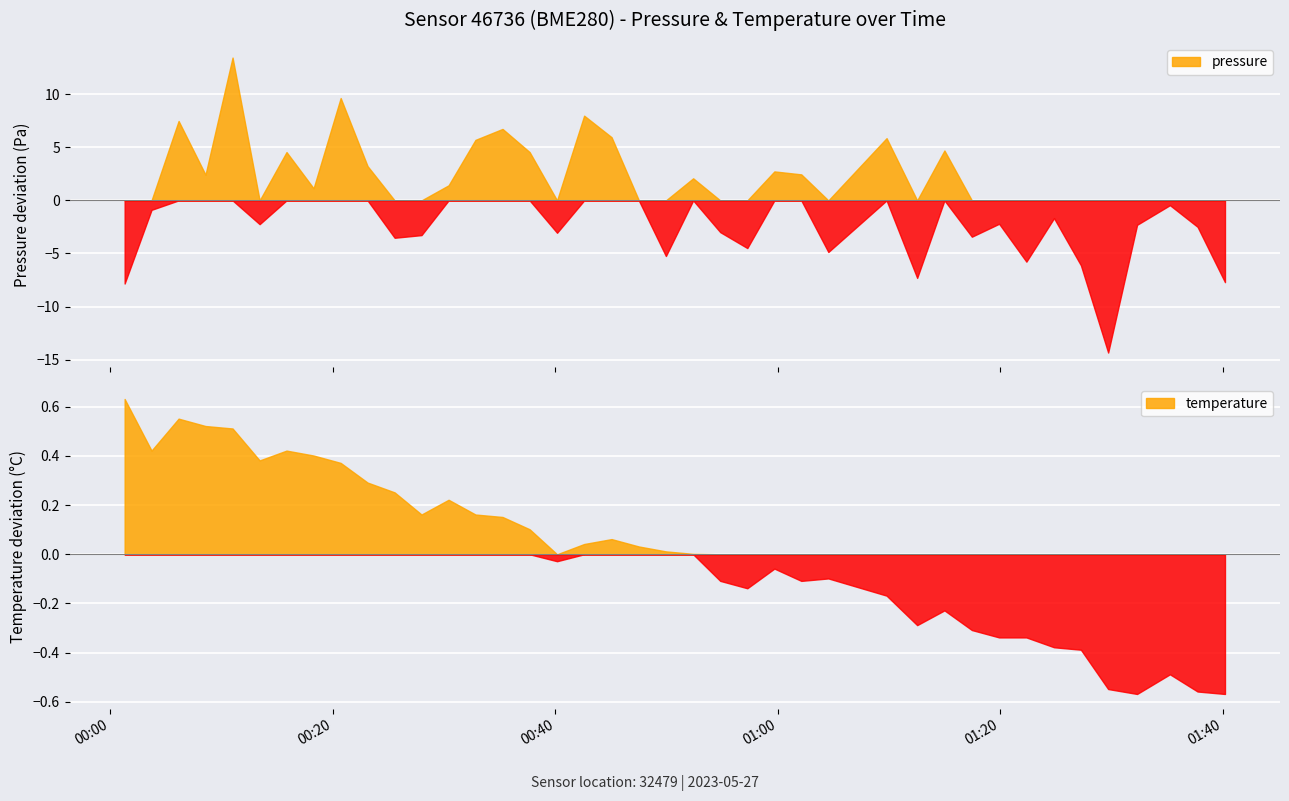

What is the difference between the temperature values at 2023-05-27T00:59:41 and 2023-05-27T00:27:58?

0.2